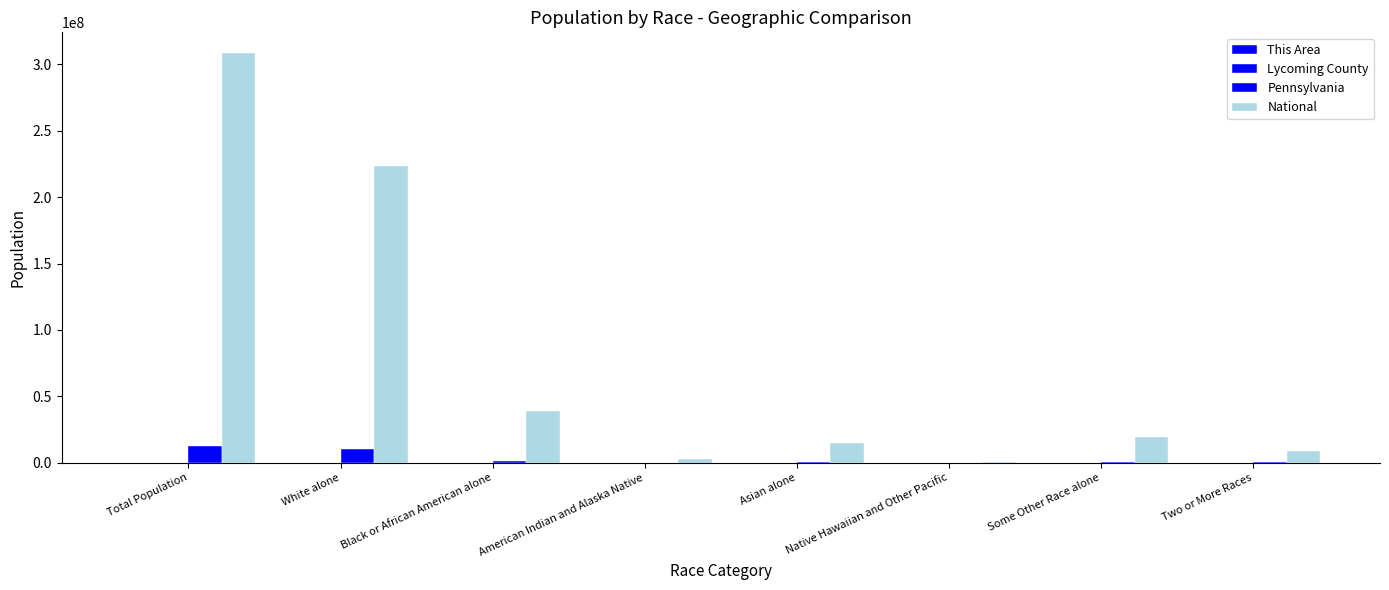

How many series are shown in this chart?

4